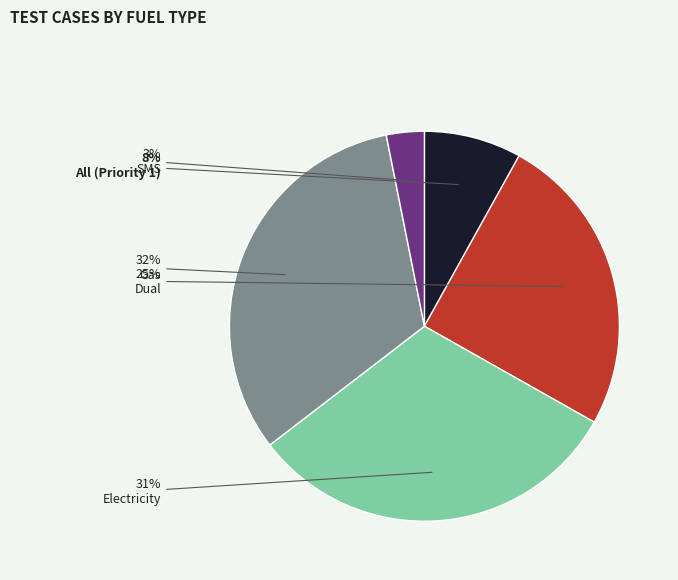

Combined, do Electricity and SMS account for over 50%?

No